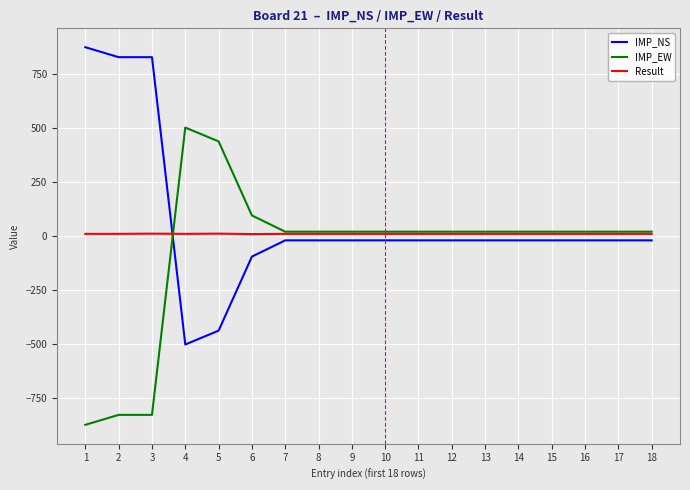

True or false: IMP_NS and IMP_EW intersect in this chart.

True